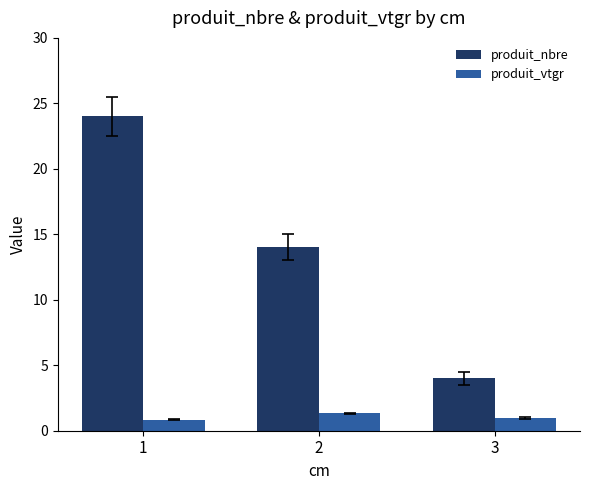

Which series has the largest range (max minus min)?

produit_nbre